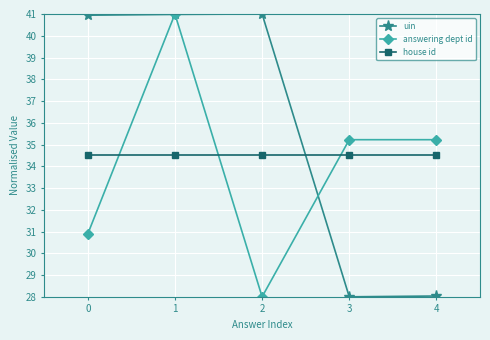

At which category is the sum across all series the highest?

1